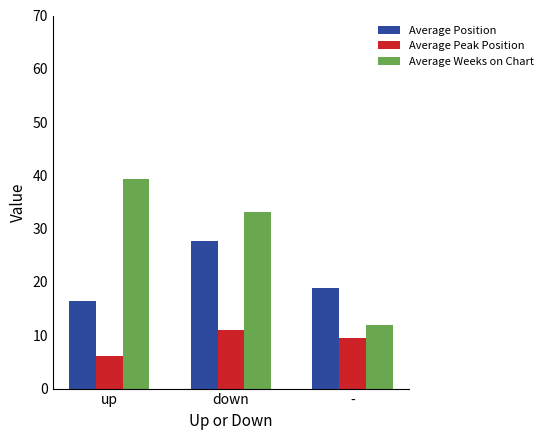

At which label does Average Weeks on Chart reach its peak?

up